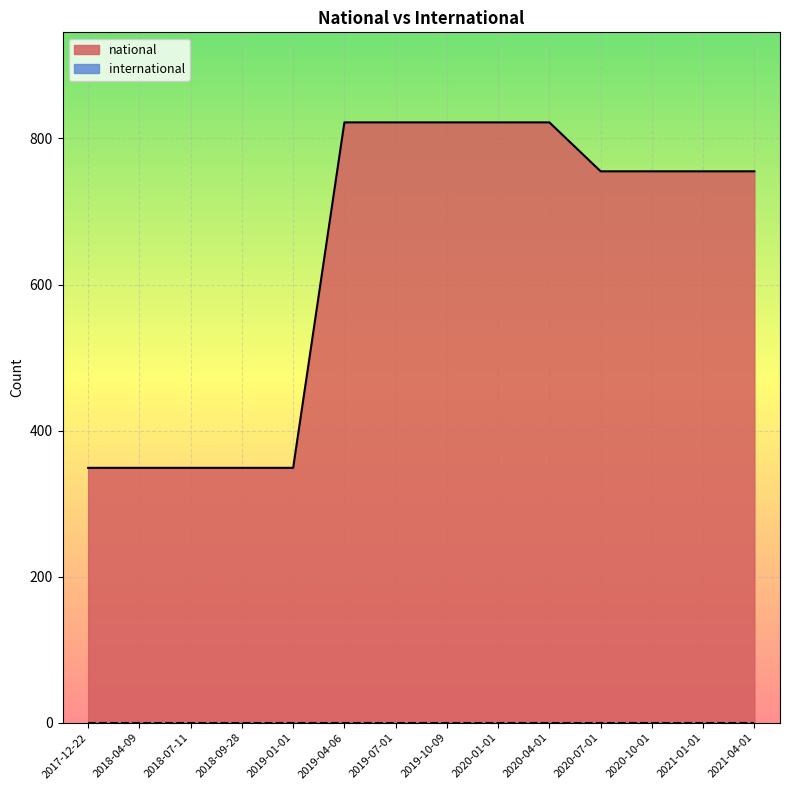

How many lines are shown in the chart?

2